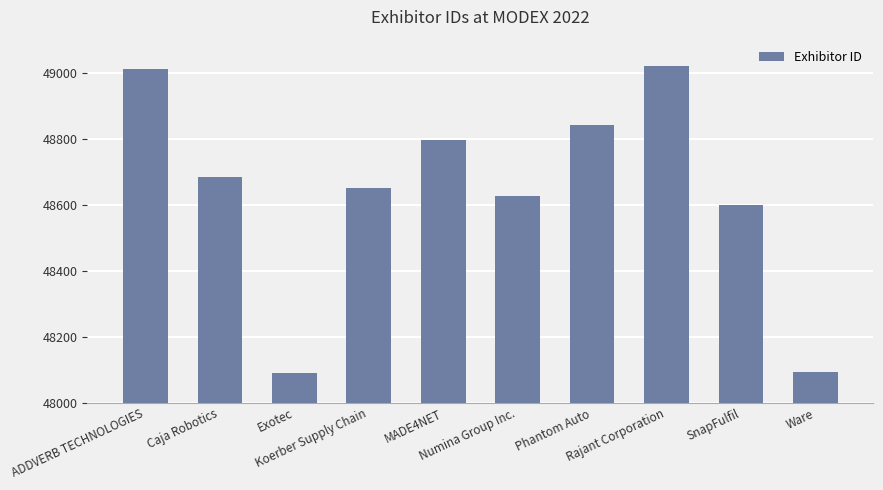

What is the difference between the second highest and second lowest values?

918